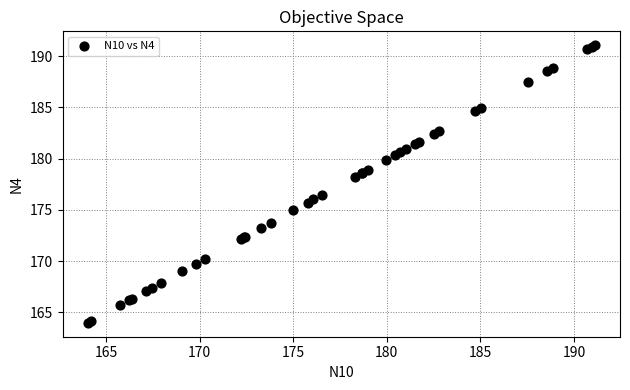

What Y value in the scatter plot is closest to 177?

176.5